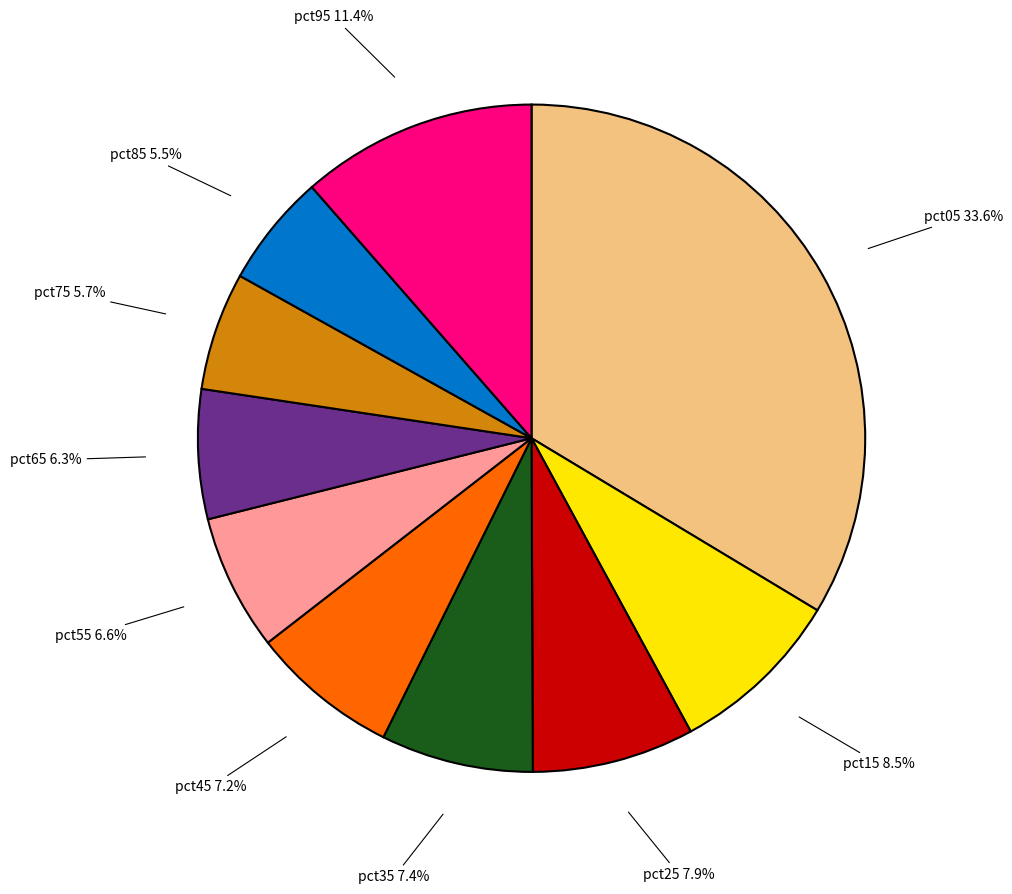

Which has a higher value, pct95 or pct65?

pct95